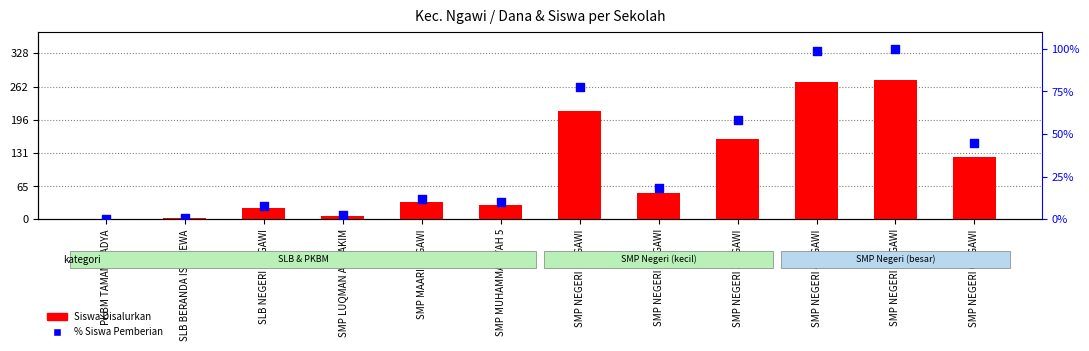

Which series has the largest Y range (max minus min)?

Siswa Disalurkan